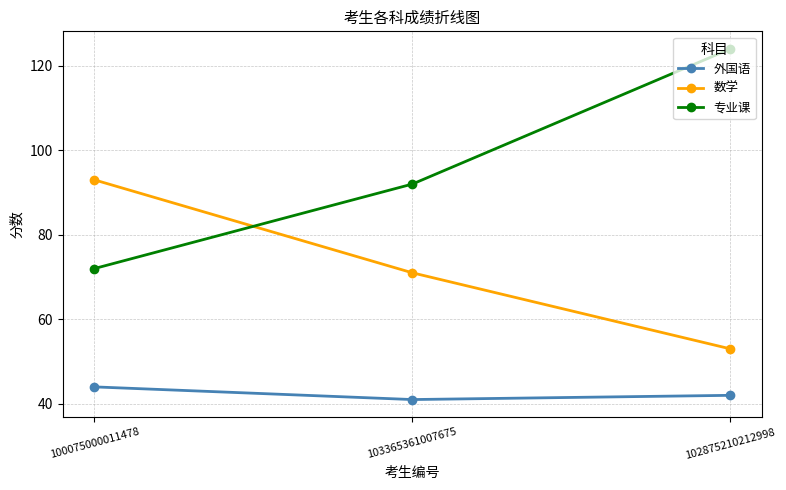

How many 专业课 values are between 72 and 124?

3